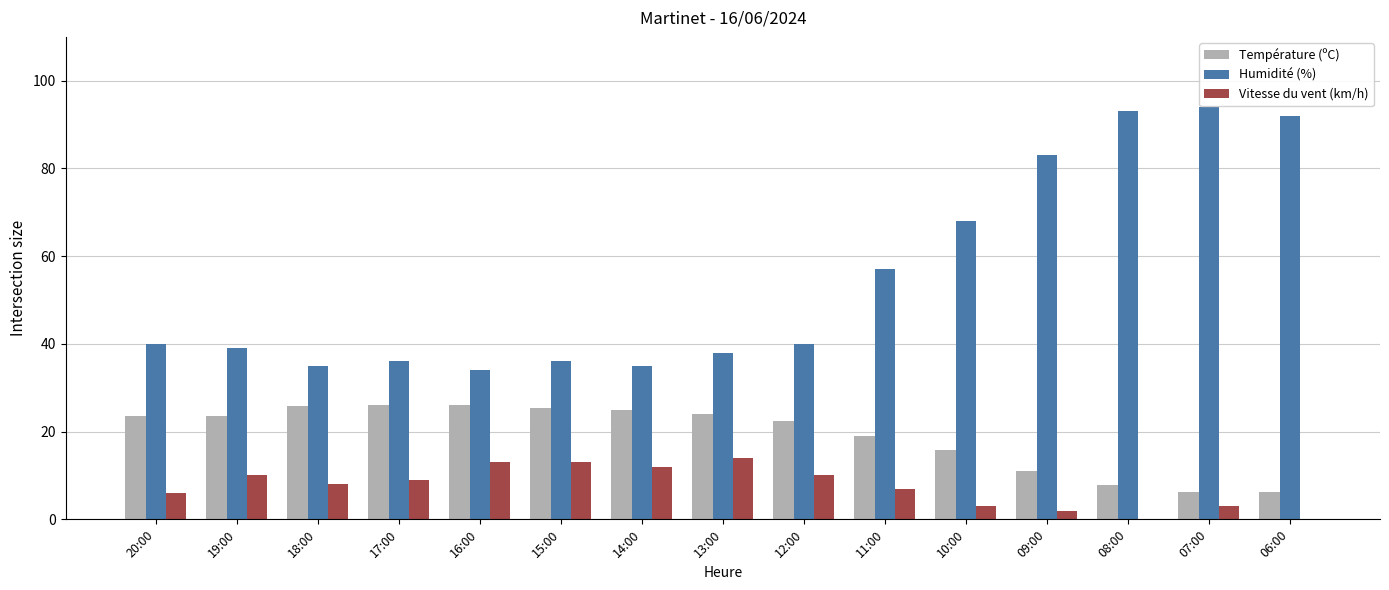

Is it true that Température (ºC) equals 5.7 at 16:00?

False